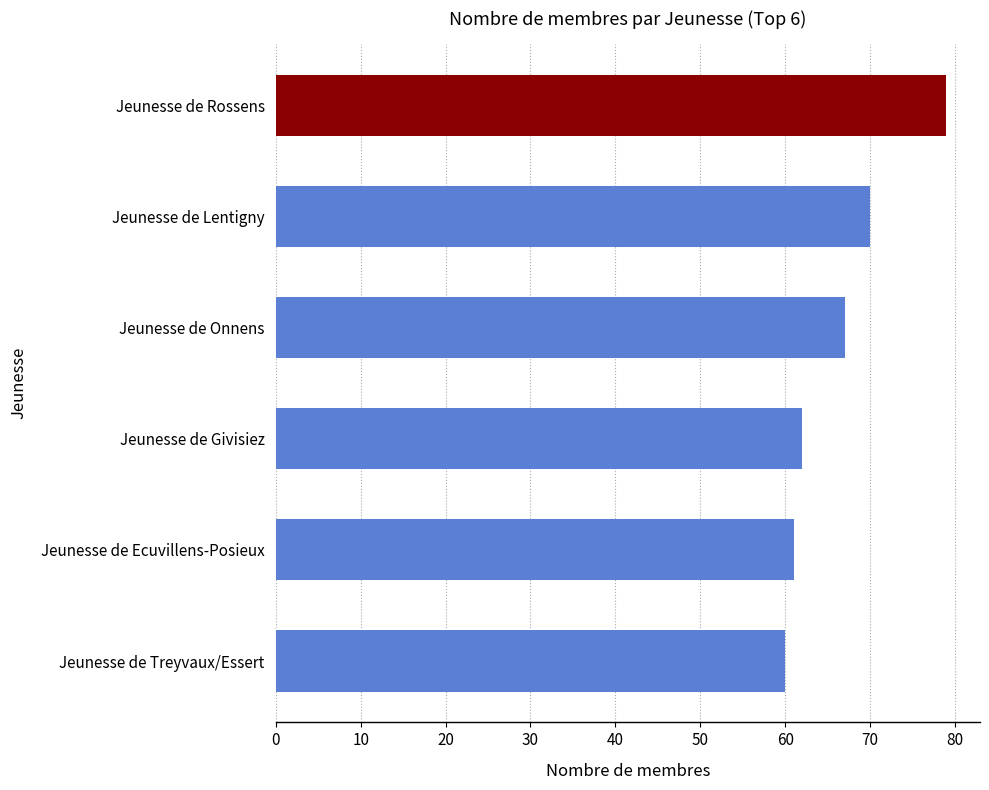

What is the minimum value shown in the chart?

60